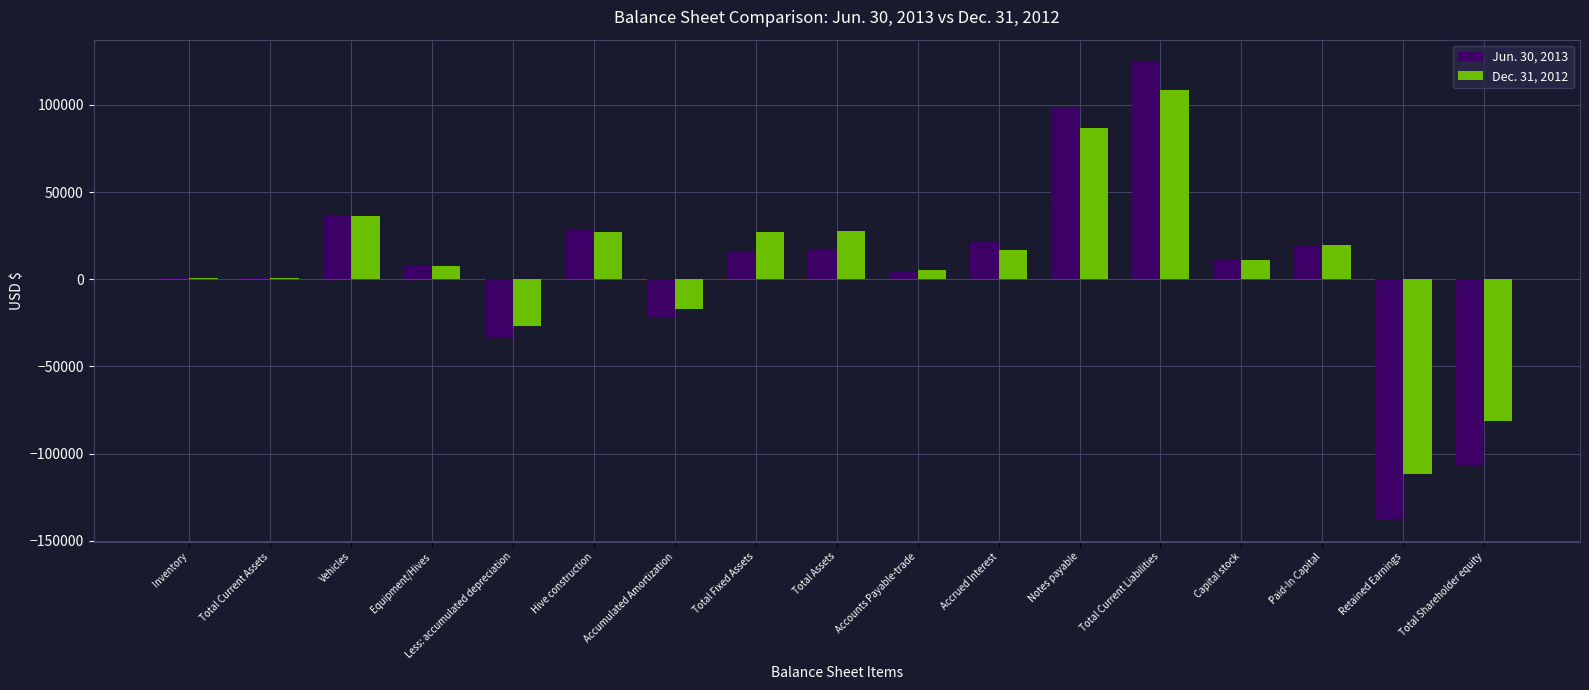

The Dec. 31, 2012 series shows 15432 at Total Assets. True or false?

False